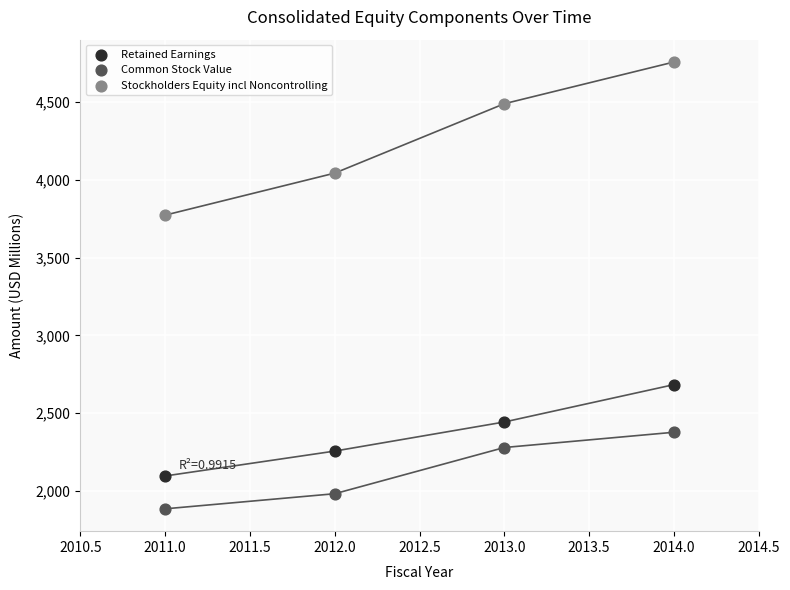

Which series has the largest Y range (max minus min)?

Stockholders Equity incl Noncontrolling